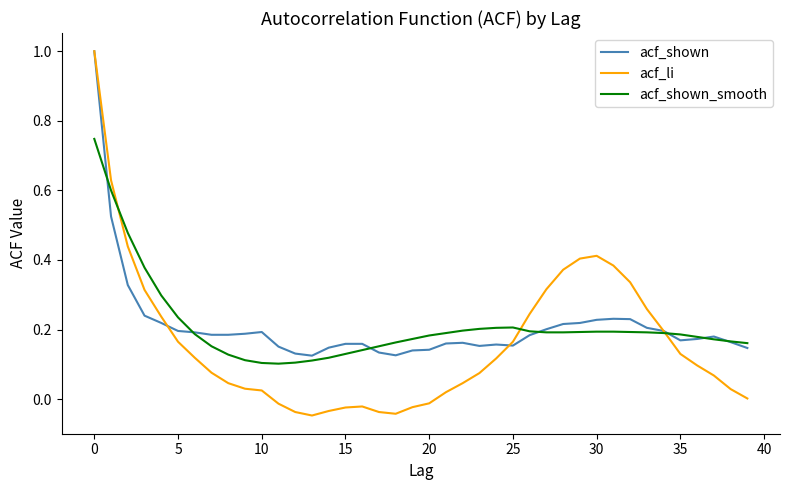

What is the maximum value shown in the chart?

1.0